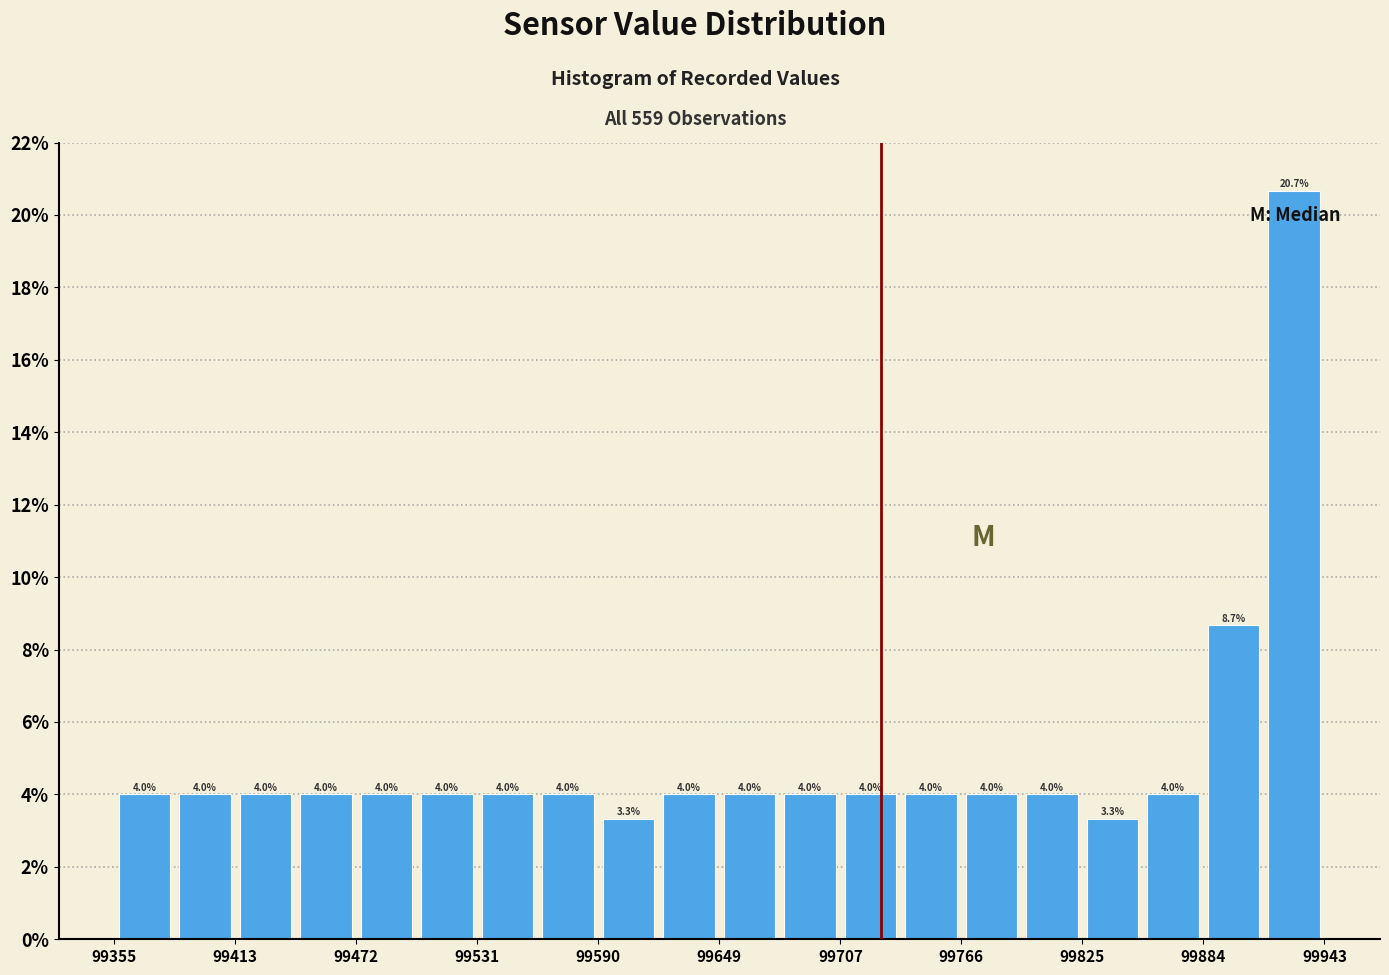

Read against the x-axis, roughly where is the centre of the tallest bar?

99930